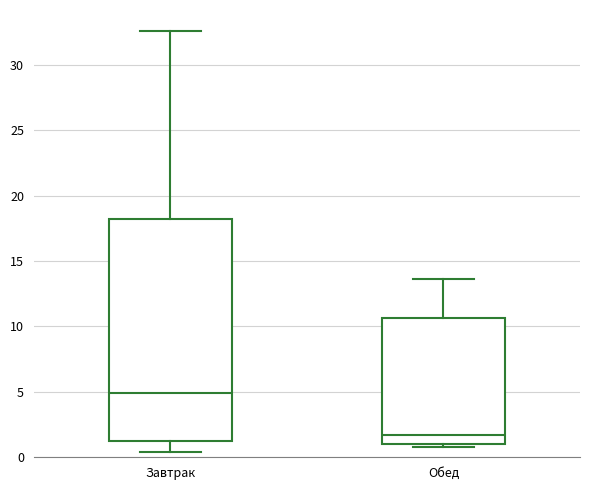

Which box has the highest median line?

Завтрак